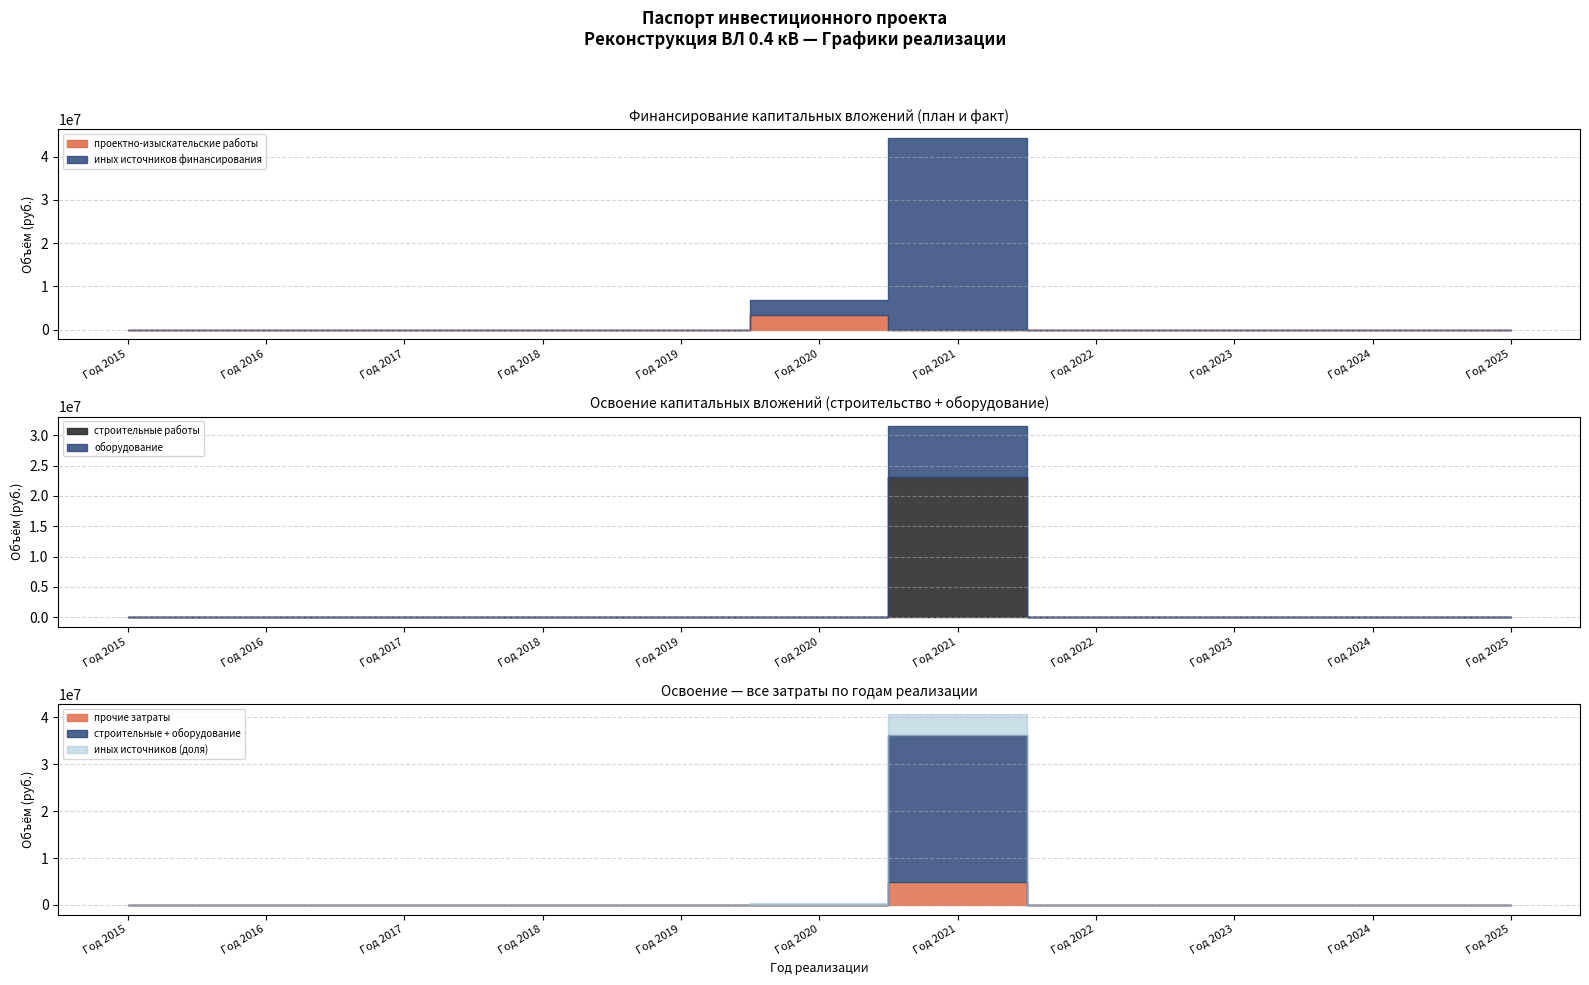

How many intersections are there between строительные работы and проектно-изыскательские работы?

1